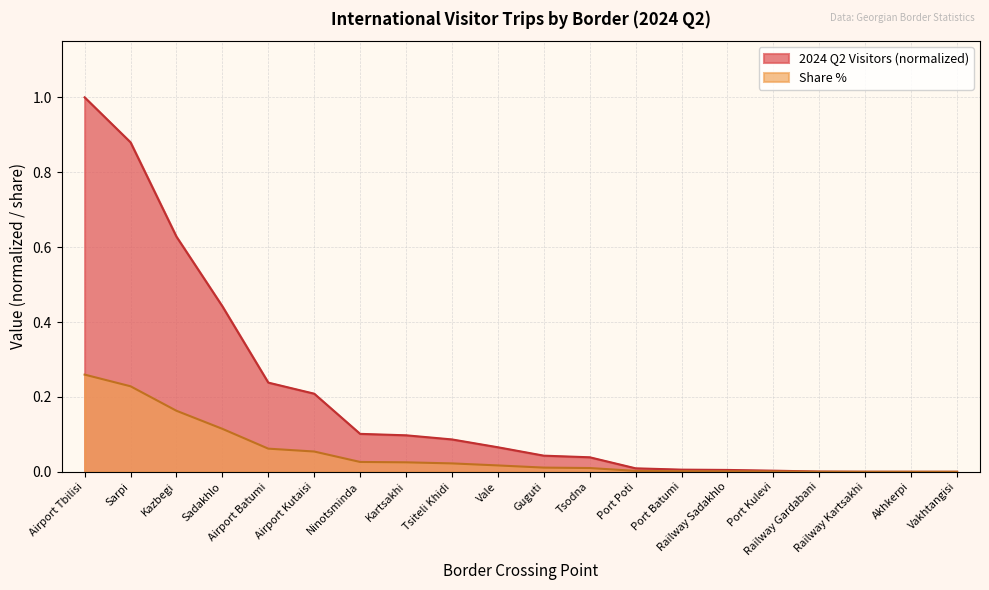

At how many categories does at least one series exceed 0?

19